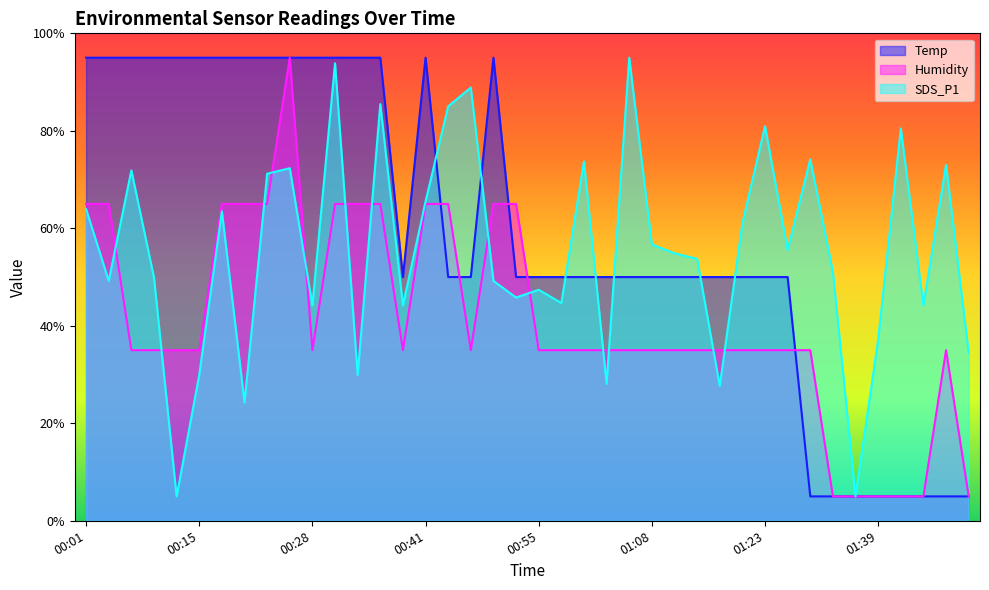

Which series ends up on top after the final intersection of Temp and SDS_P1?

SDS_P1